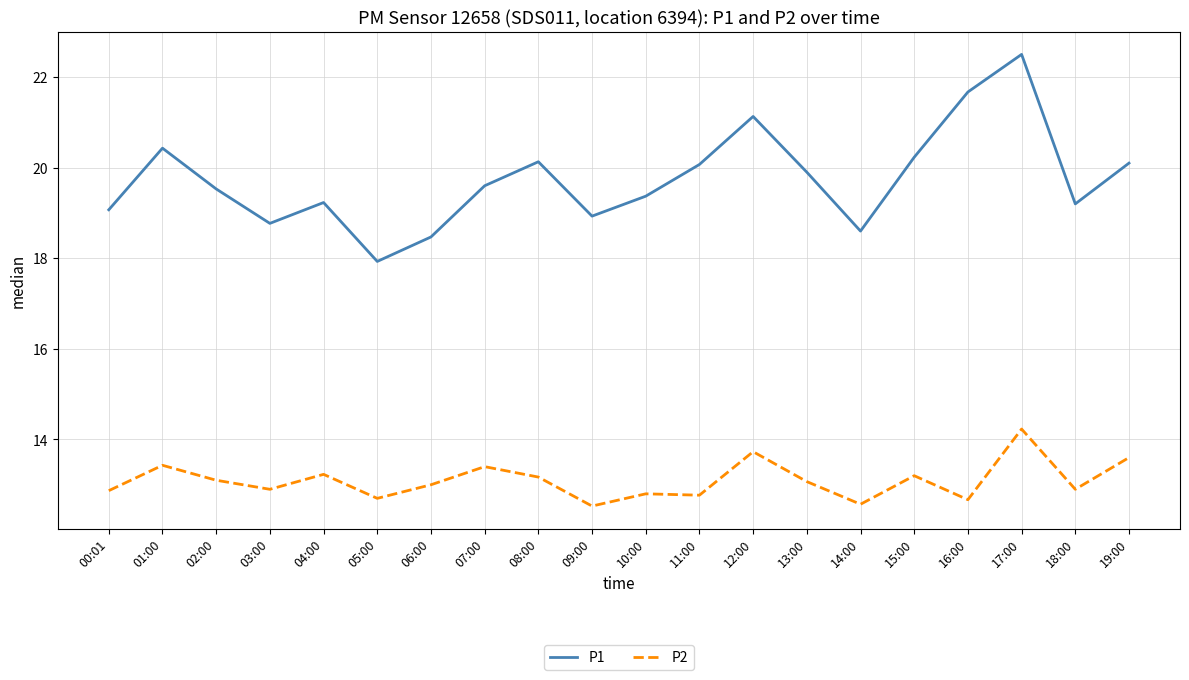

What position from the right is 08:00?

12